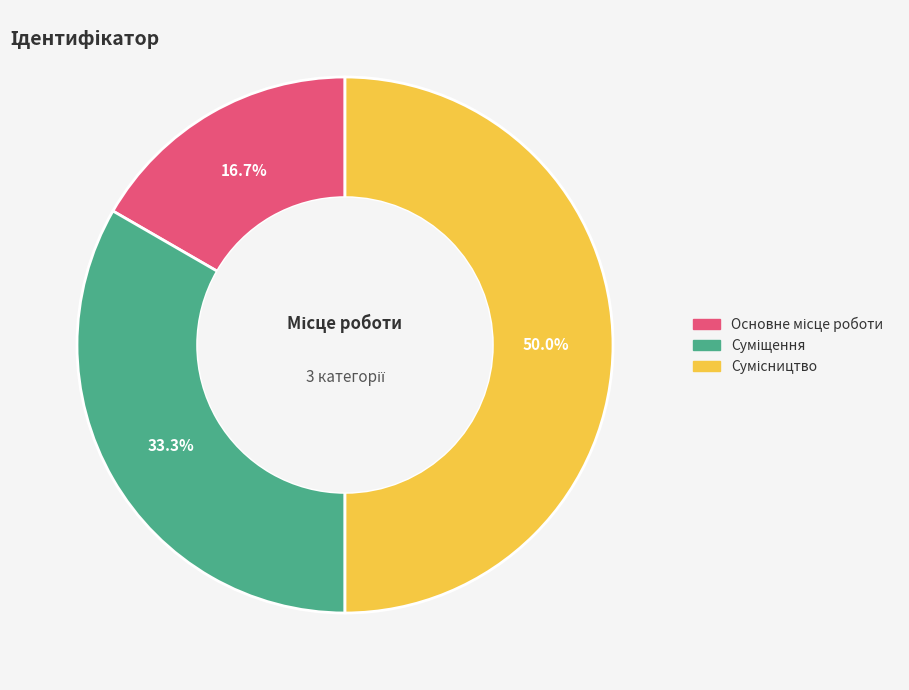

To the nearest percent, what is the average slice percentage?

33%